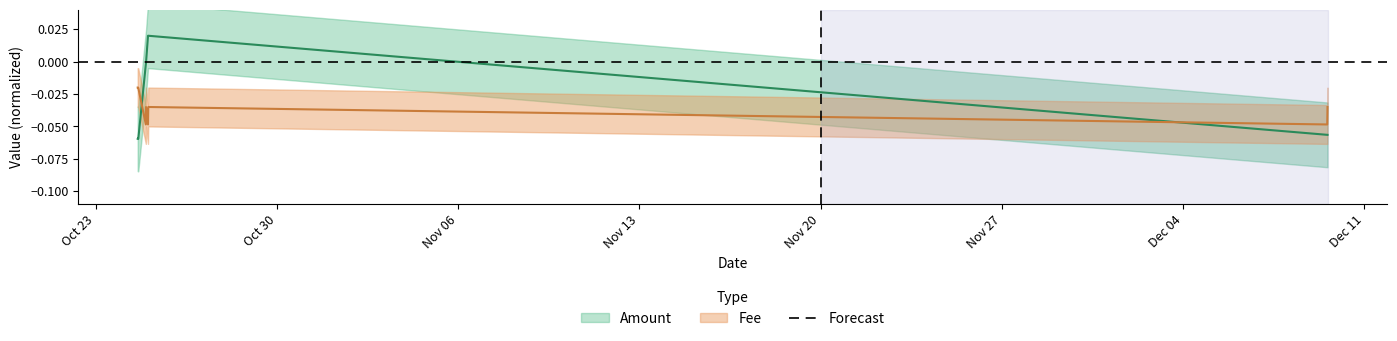

Rank the series by their average value, from highest to lowest.

Amount, Fee